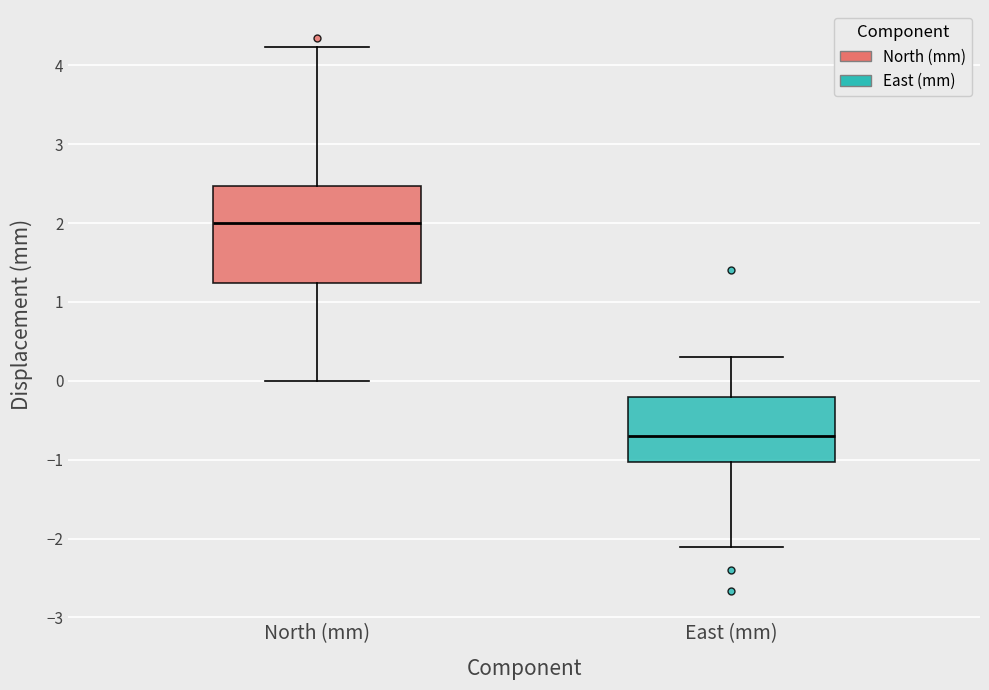

Reading left to right, transcribe this box plot: for each box, give where its median line is, the range the box spans, and where its two whiskers end, as read against the y-axis. The values are not printed on the chart, so give them approximately, as read against the axis.

North (mm): median 2.0, box 1.2 to 2.5, whiskers 0.0 to 4.2
East (mm): median -0.7, box -1.0 to -0.2, whiskers -2.1 to 0.3